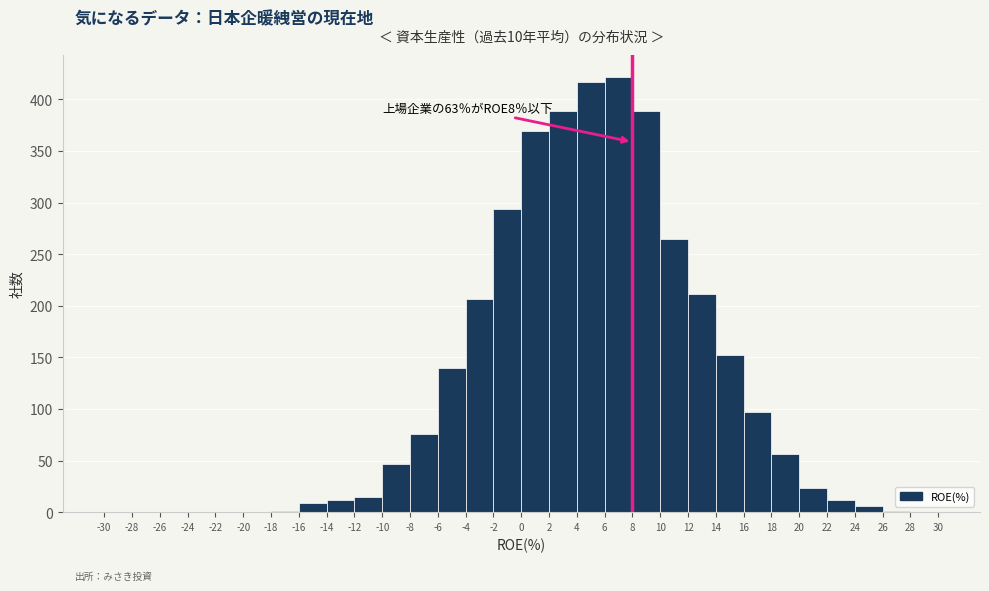

Over which range of the x-axis is the bar tallest?

6 to 8